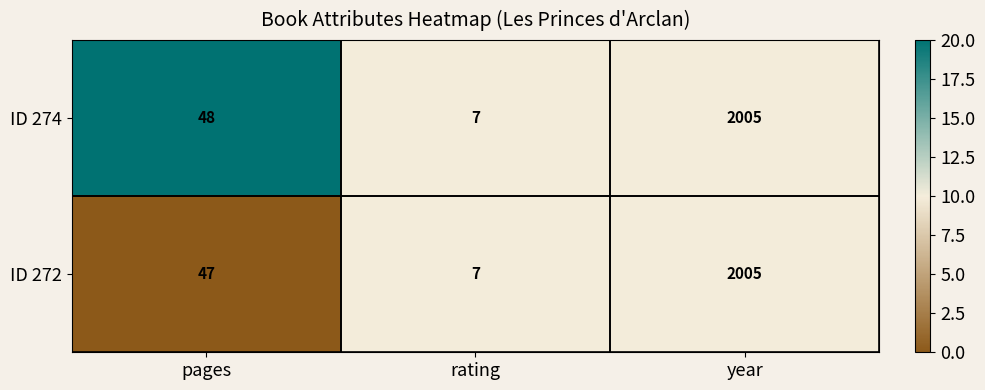

Is it true that ID 272 equals 47 at pages?

True